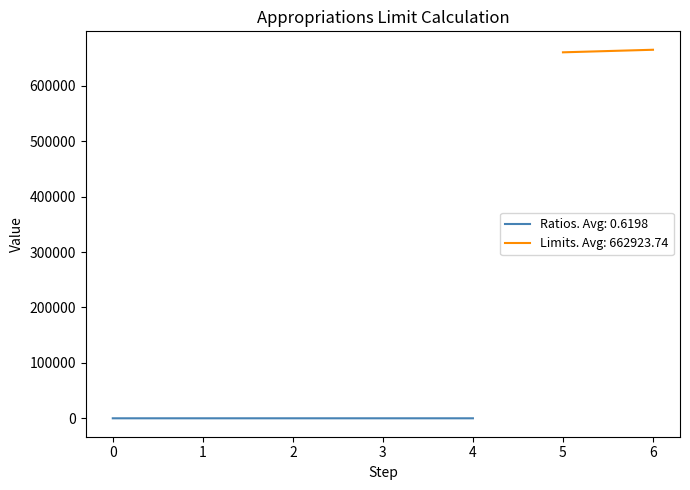

How many interior local peaks (higher than both neighbors) does the data have?

1